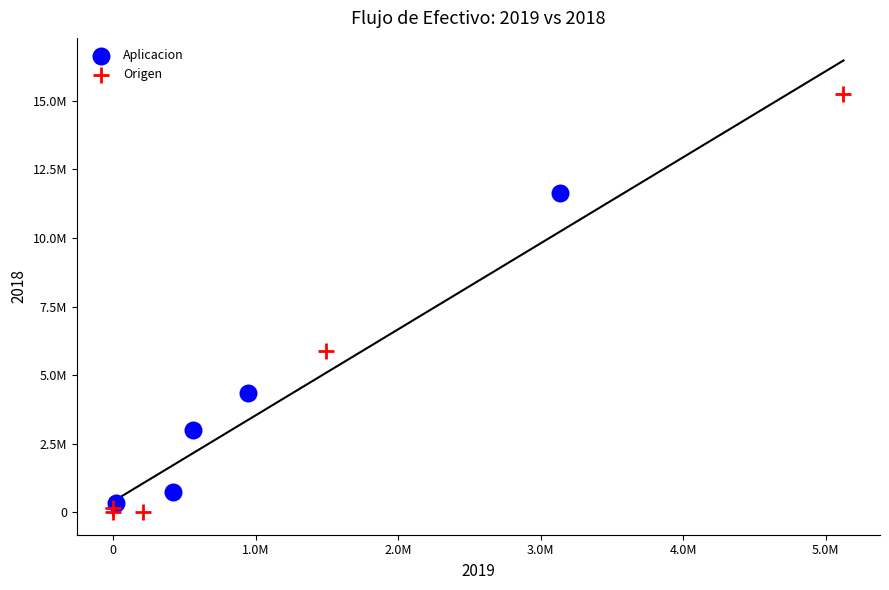

Which series has the largest Y range (max minus min)?

Origen